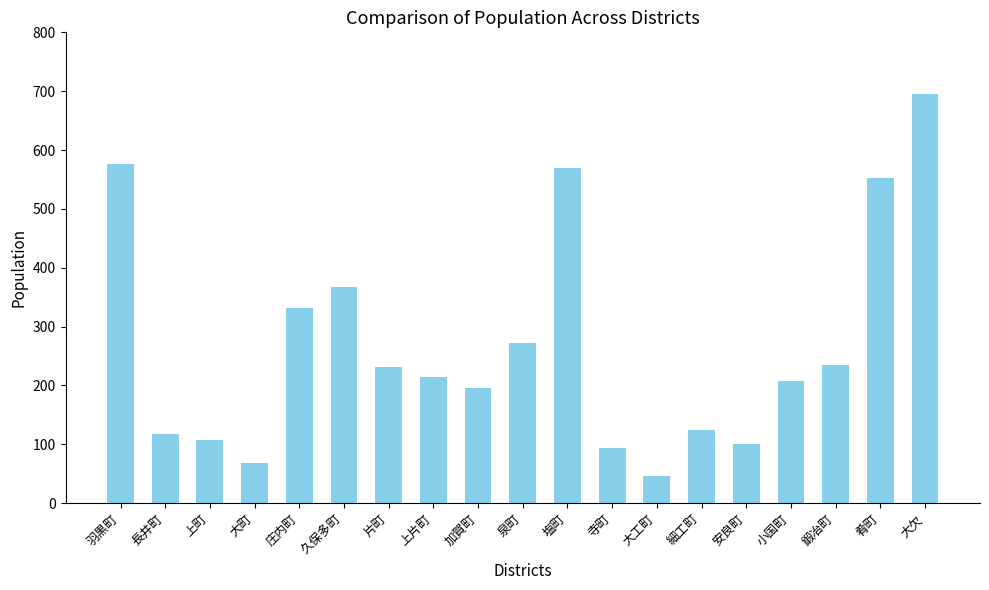

What position from the left is 小国町?

16